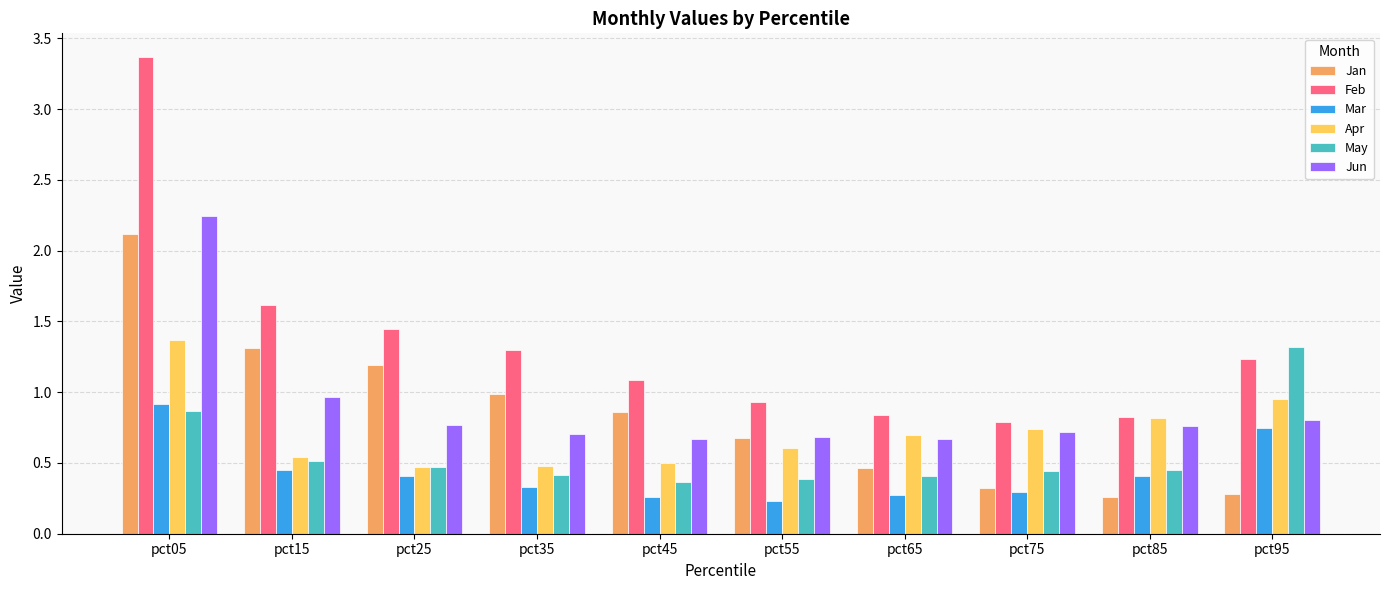

What is the maximum value shown in the chart?

3.4